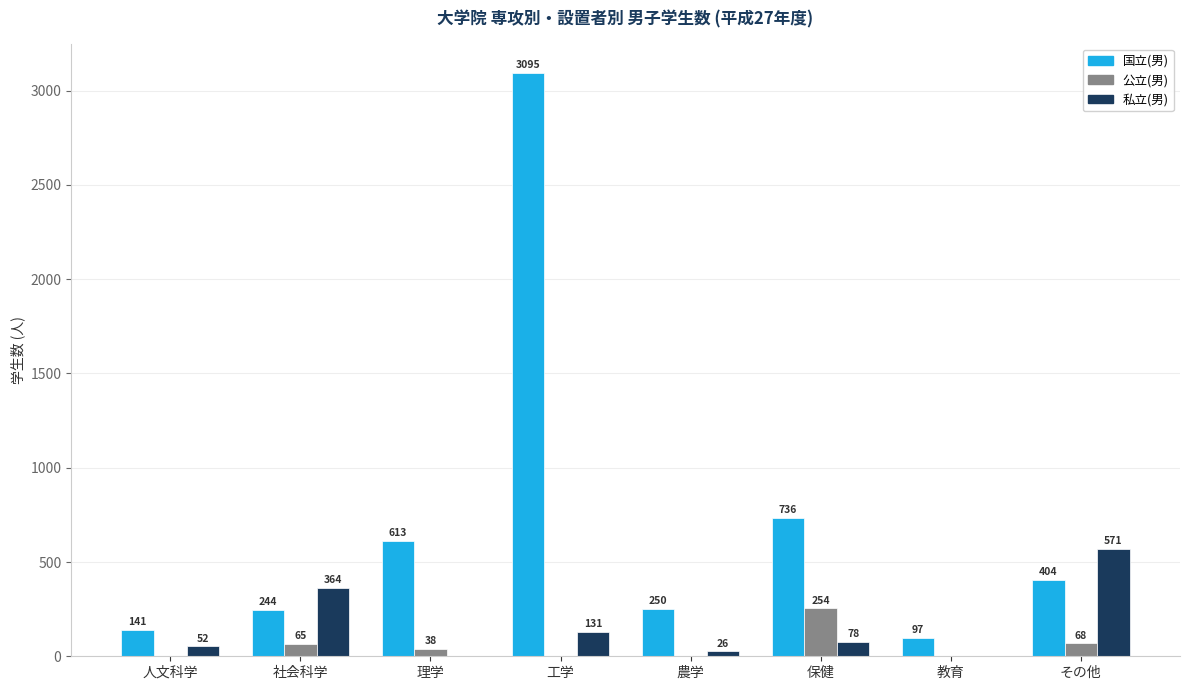

What is the approximate value of 私立(男) at 人文科学, to the nearest 10?

50